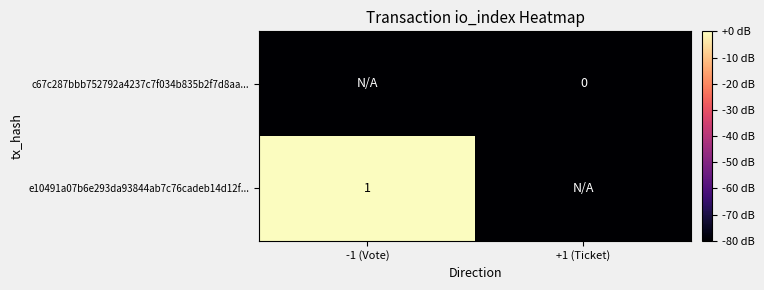

The e10491a07b6e293da93844ab7c76cadeb14d12f... series shows 1 at -1 (Vote). True or false?

True